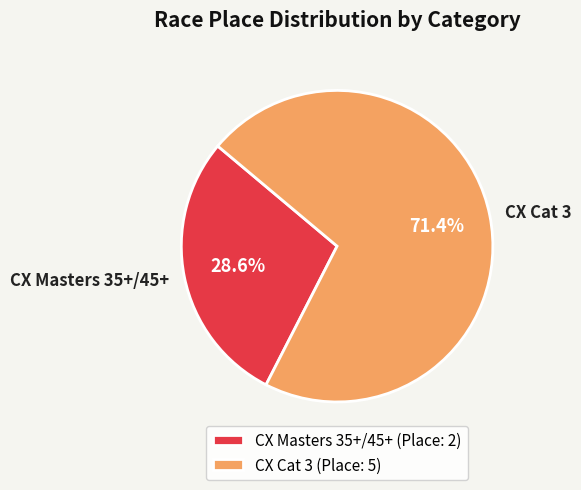

Approximately how many times larger is the value at CX Cat 3 compared to CX Masters 35+/45+?

2.5